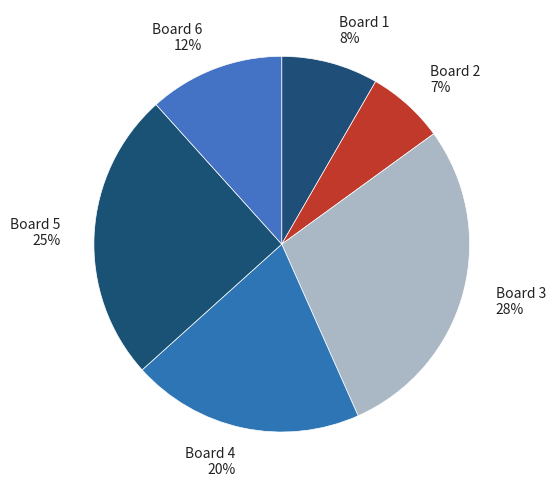

Is there any slice that represents more than half of the pie?

No